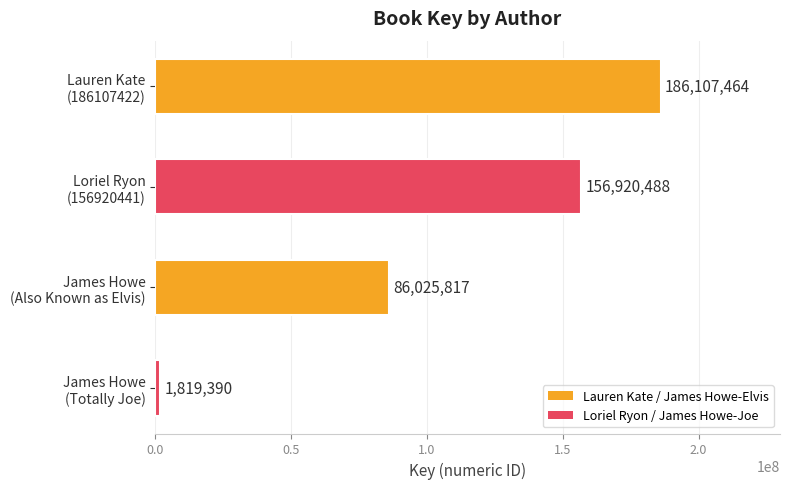

What is the smallest value displayed?

1819390